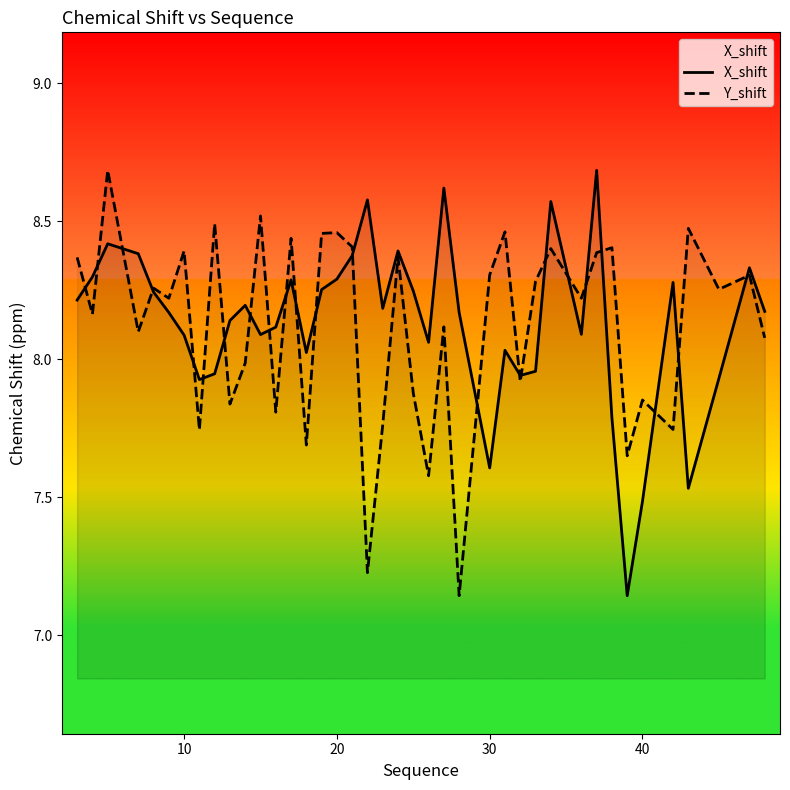

What is the highest value of the X_shift series?

8.7